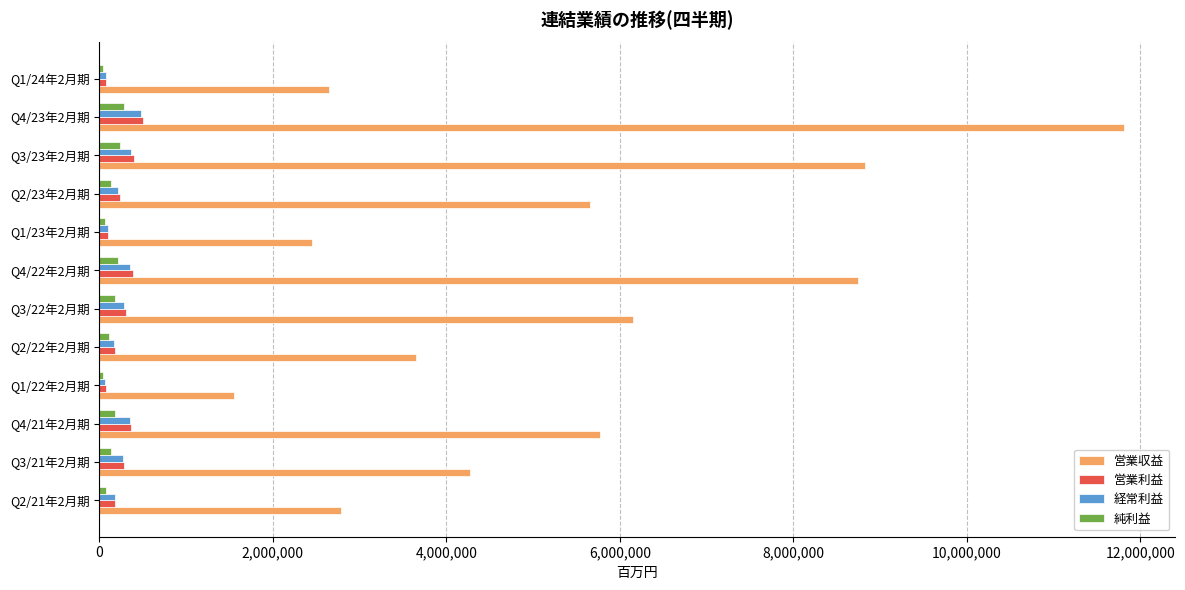

Which series changed the most between Q1/22年2月期 and Q1/24年2月期?

営業収益